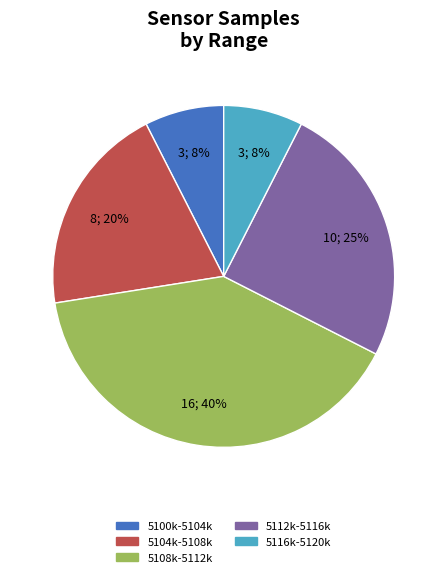

To the nearest percent, what is the average slice percentage?

20%